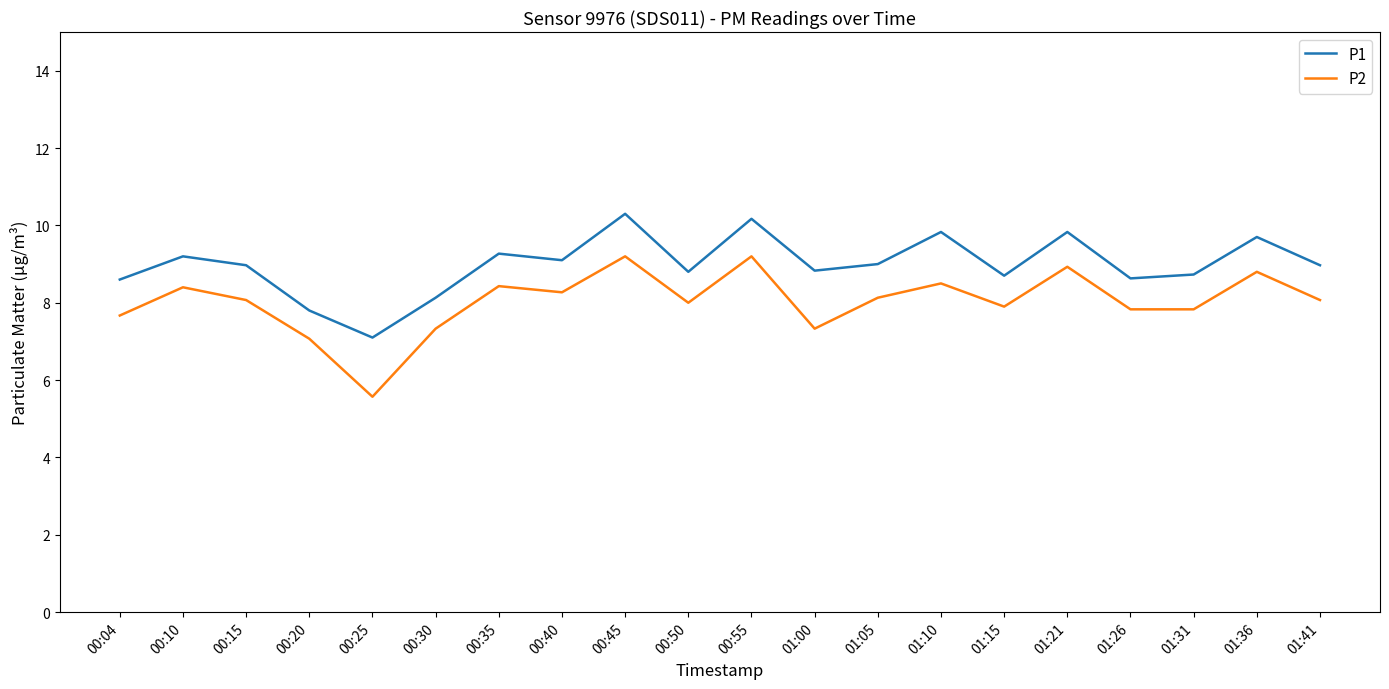

In P1, how many points are higher than both neighbors (excluding endpoints)?

7